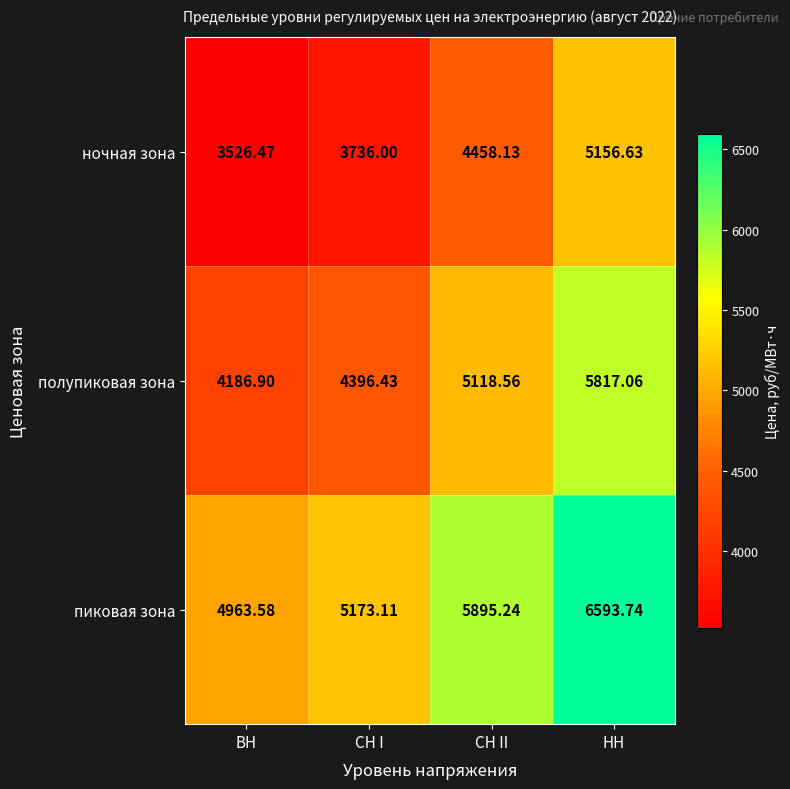

What is the maximum value shown in the chart?

6593.7